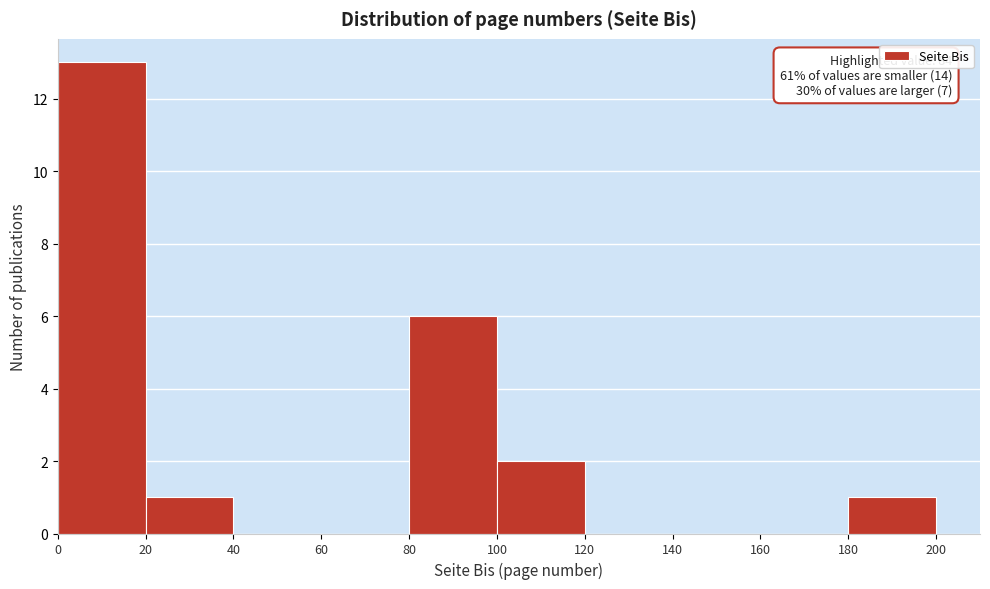

Over which range of the x-axis is the bar tallest?

0 to 20